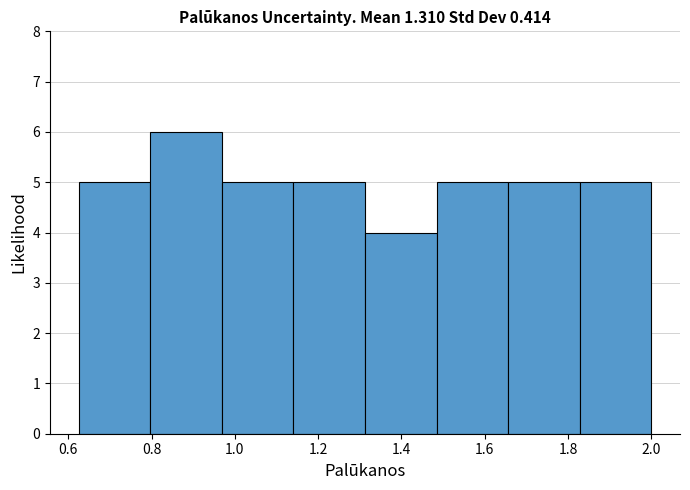

What is the height of the bar covering 0.62 to 0.80 on the x-axis? Neither the bar edges nor the heights are printed on the chart, so give them approximately, as read against the axes.

5